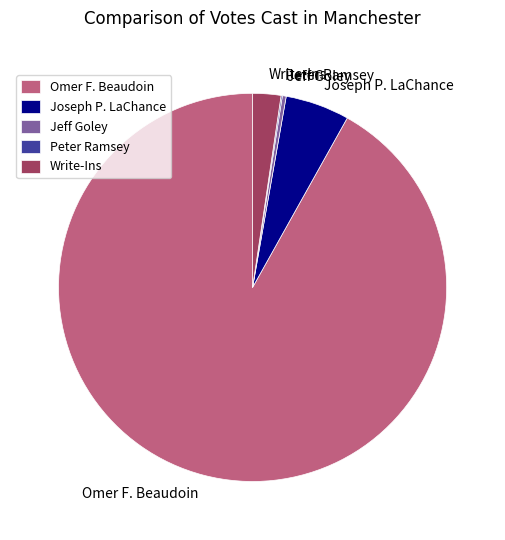

Do Omer F. Beaudoin and Write-Ins together represent more than half of the pie?

Yes